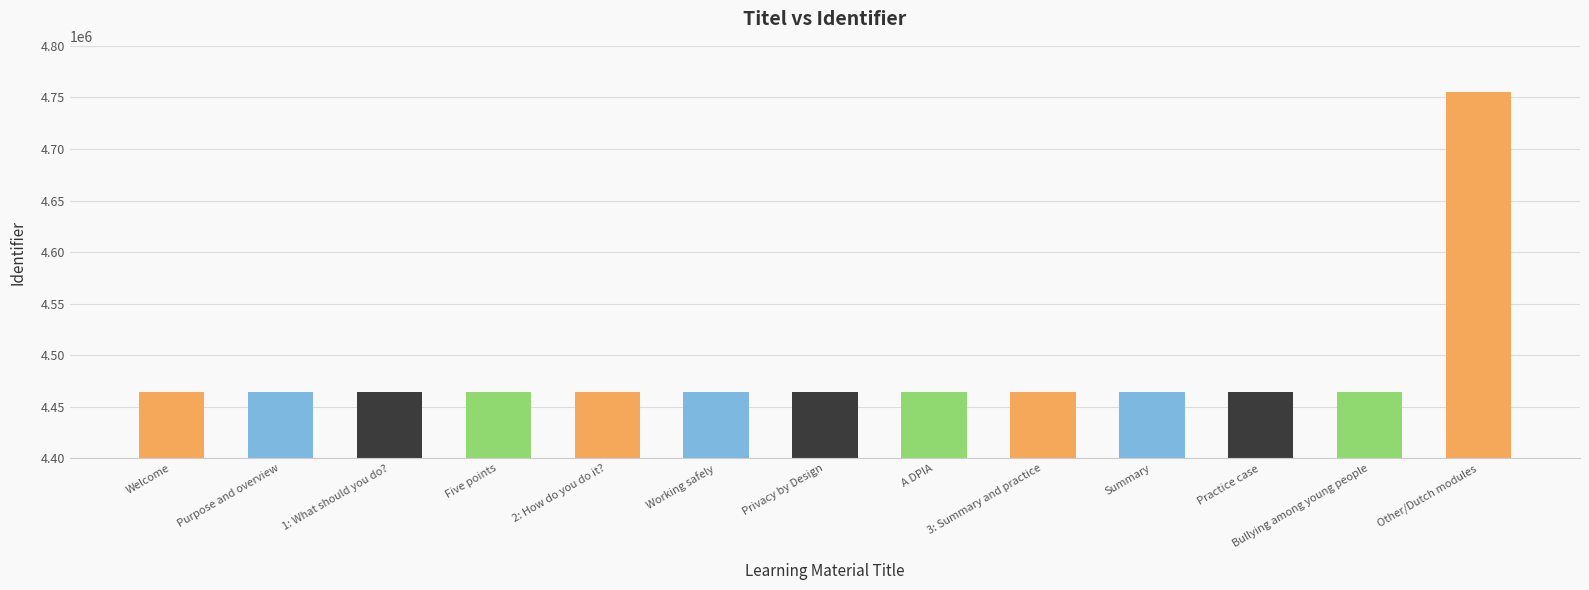

What is the value of the 11th bar from the left?

4464467